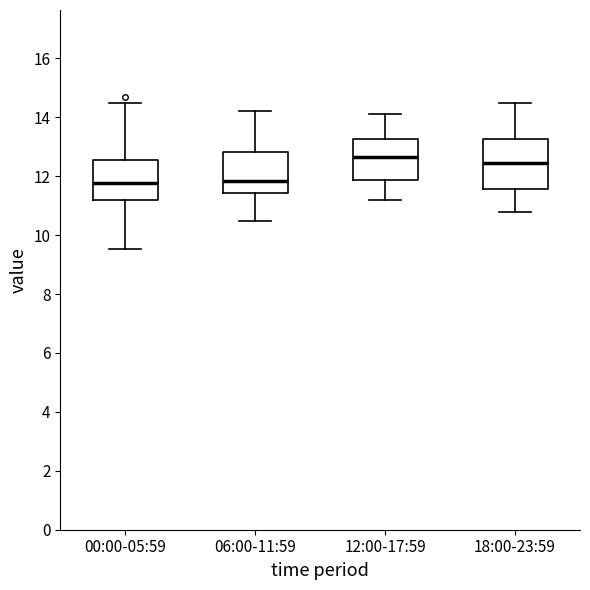

Comparing the boxes themselves (not the whiskers), which one is the tallest?

18:00-23:59